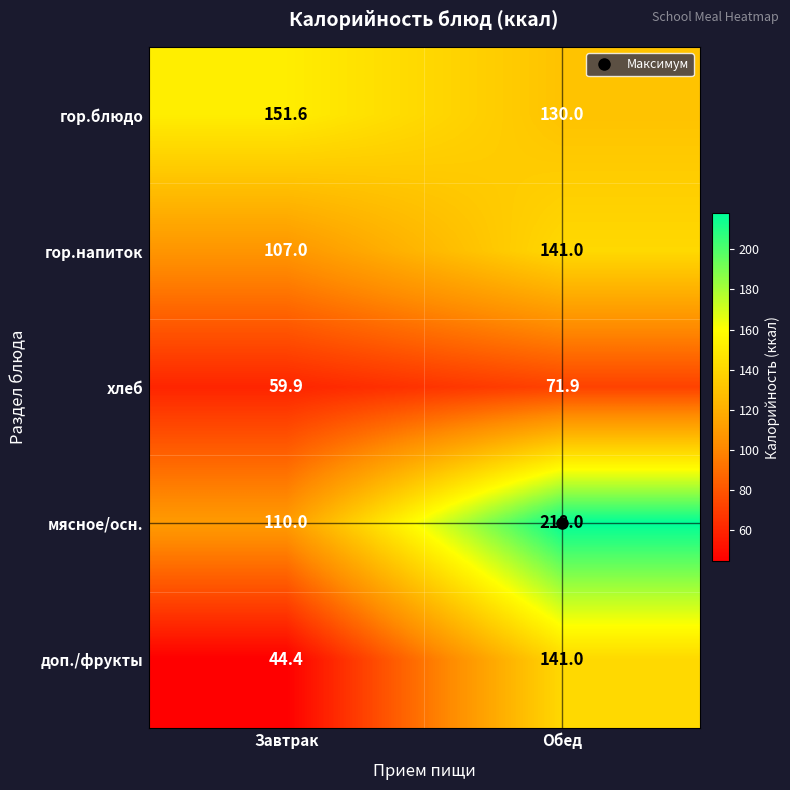

What is the maximum value shown in the chart?

218.0